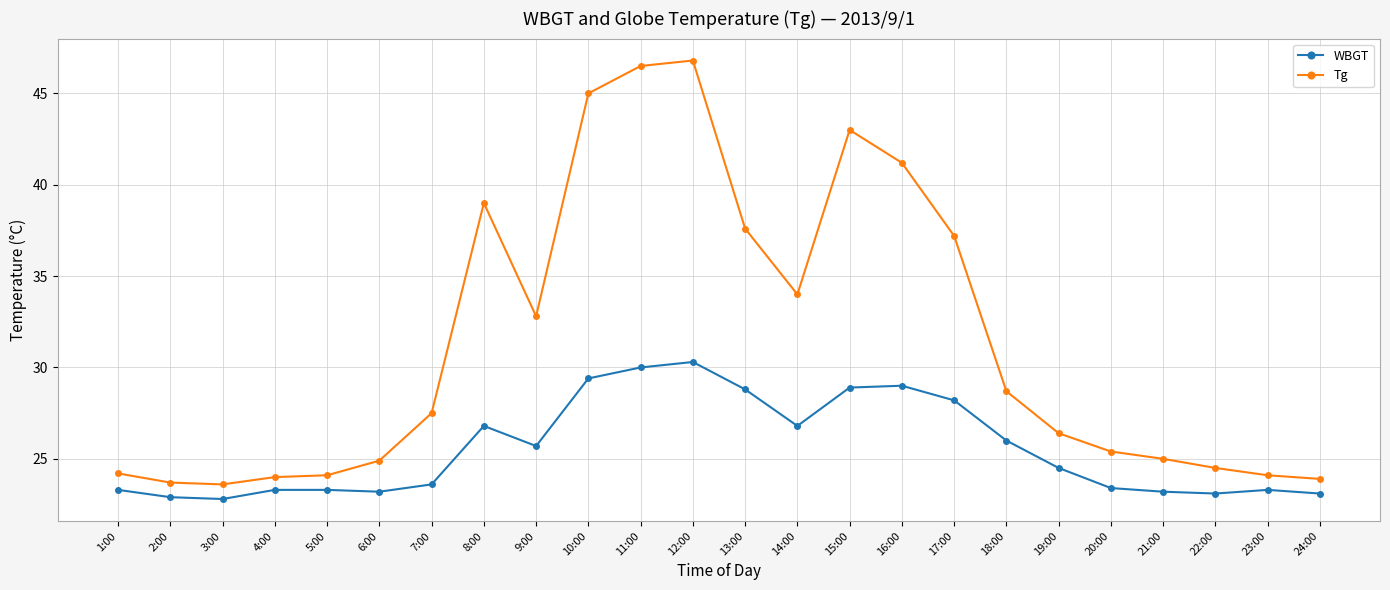

How many lines are shown in the chart?

2